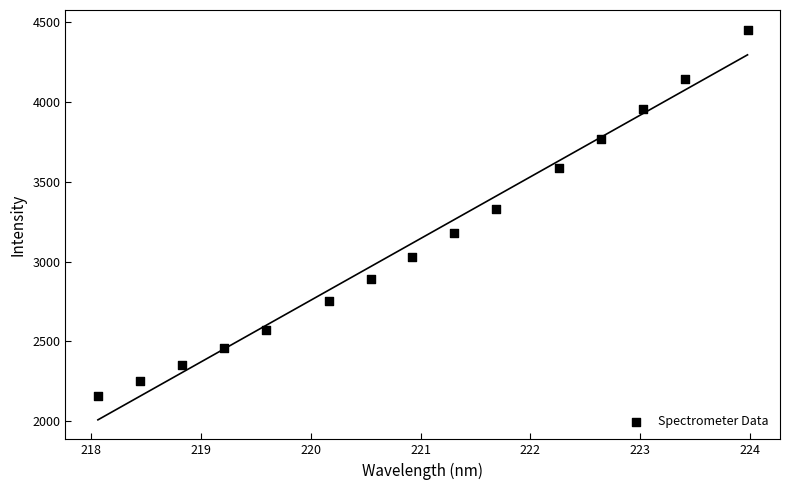

What is the range of X values (max minus min)?

5.9